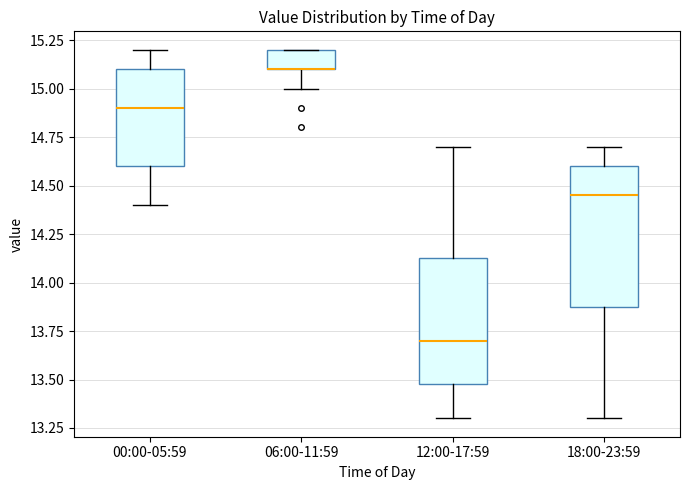

Reading left to right, read every box against the y-axis: the position of its median line, the range the box covers, and the ends of its whiskers. The values are not printed on the chart, so give them approximately, as read against the axis.

00:00-05:59: median 14.90, box 14.60 to 15.10, whiskers 14.40 to 15.20
06:00-11:59: median 15.10 (drawn on the box's lower edge), box 15.10 to 15.20, whiskers 15.00 to 15.20
12:00-17:59: median 13.70, box 13.50 to 14.15, whiskers 13.30 to 14.70
18:00-23:59: median 14.45, box 13.90 to 14.60, whiskers 13.30 to 14.70